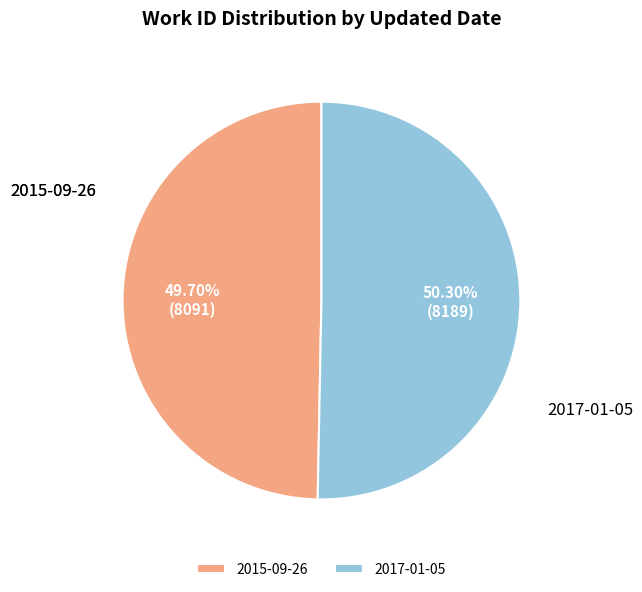

Which category accounts for the majority?

2017-01-05